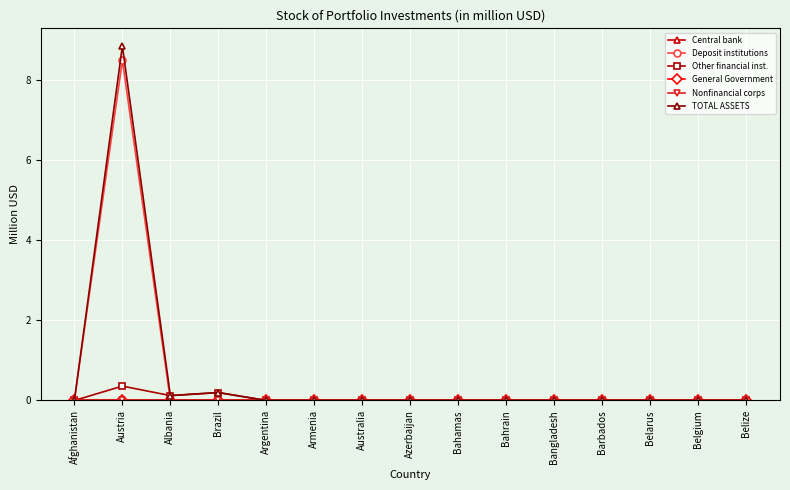

True or false: General Government and Deposit institutions cross at least once.

False